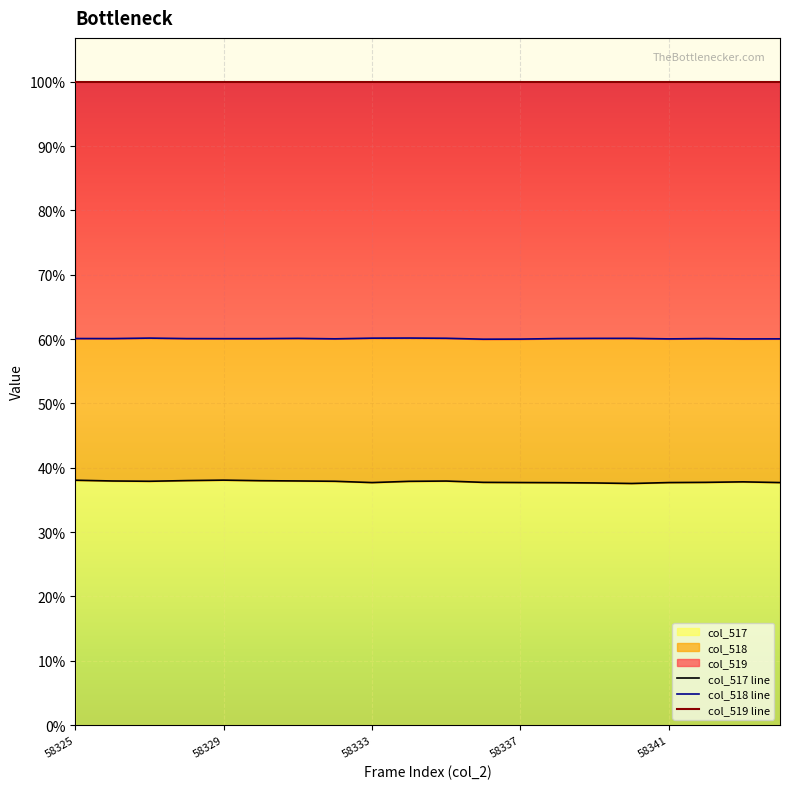

Does the chart display data point markers on the line(s)?

No